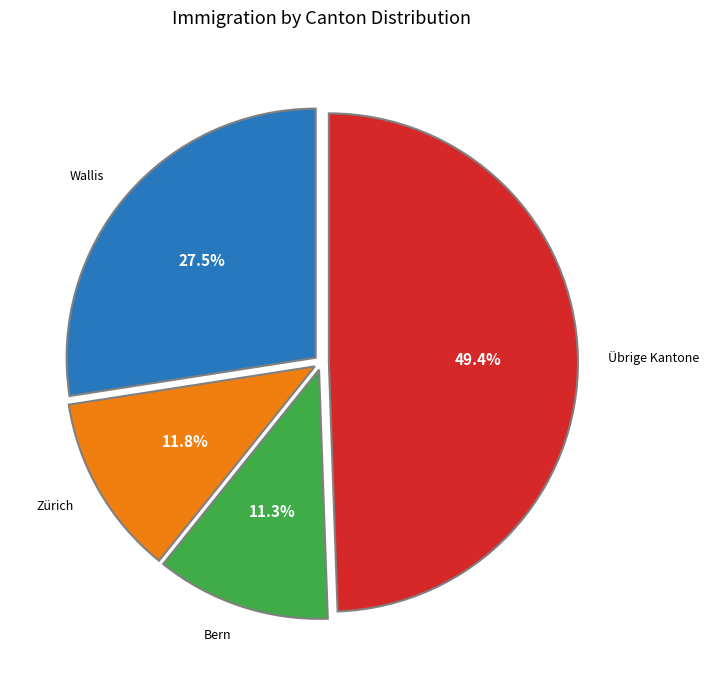

Is there a majority slice in this chart?

No